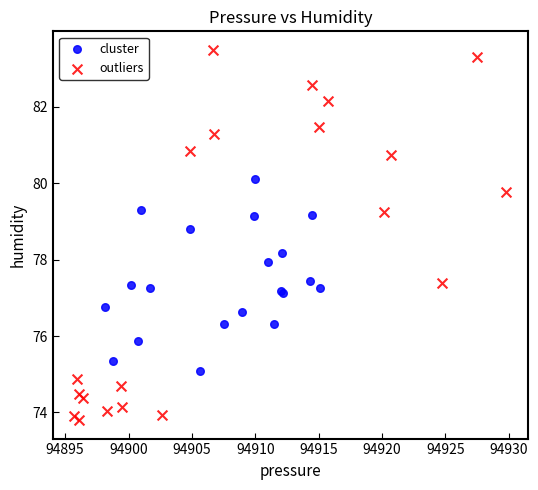

Which series contains the highest Y value?

outliers